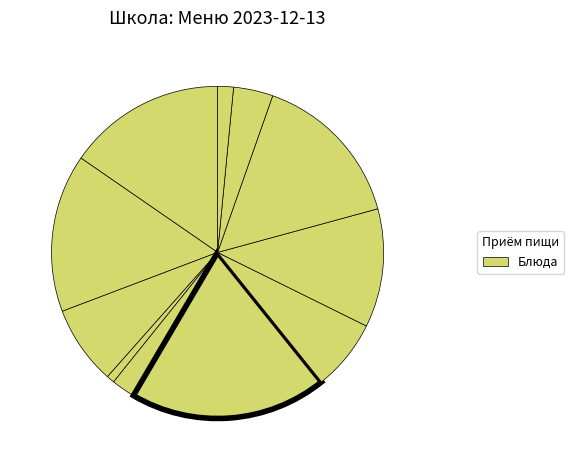

Count the number of slices in the pie.

11